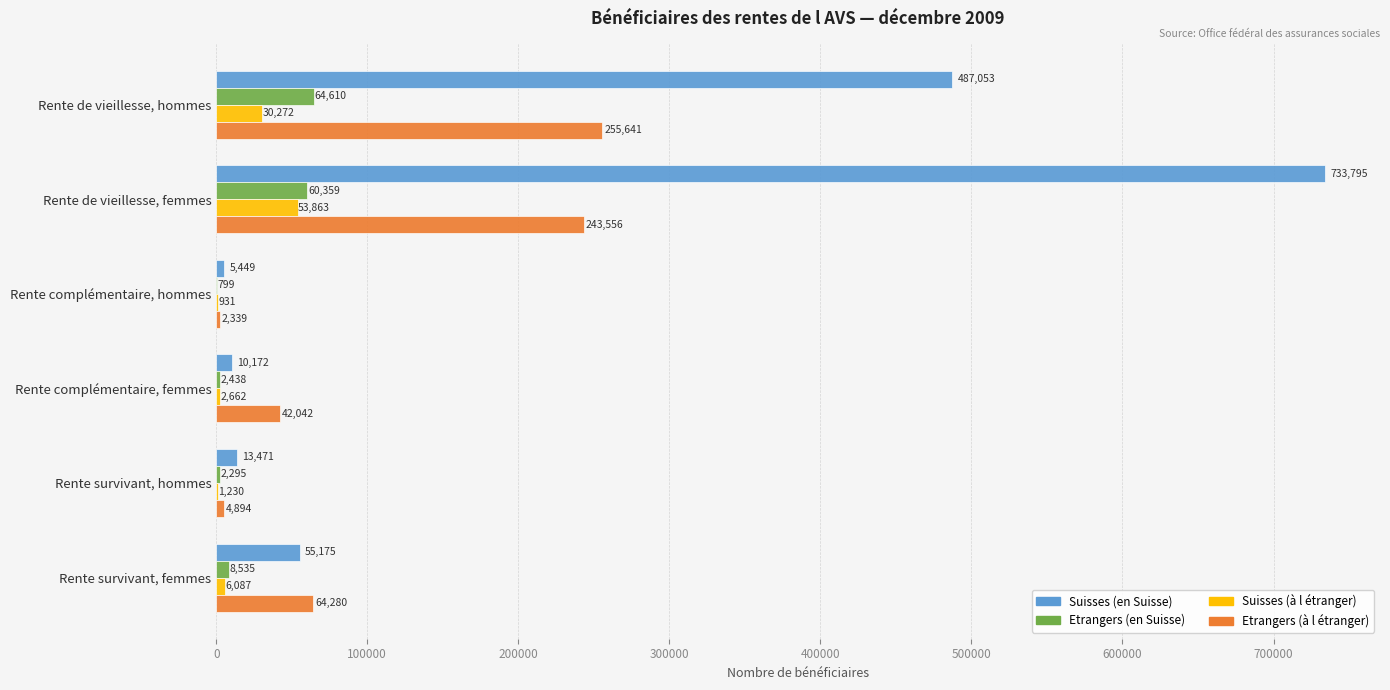

Between Rente complémentaire, hommes and Rente survivant, femmes, which series saw the biggest shift?

Etrangers (à l étranger)